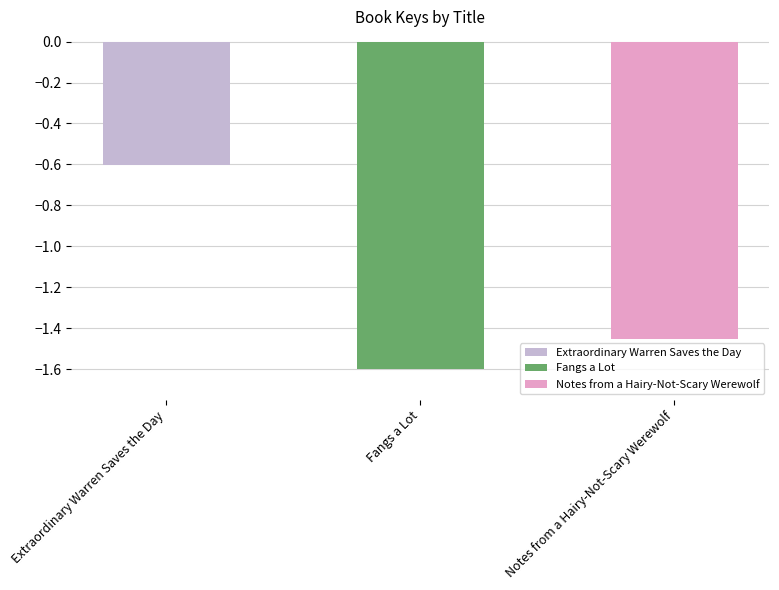

What is the label of the 2nd bar from the right?

Fangs a Lot